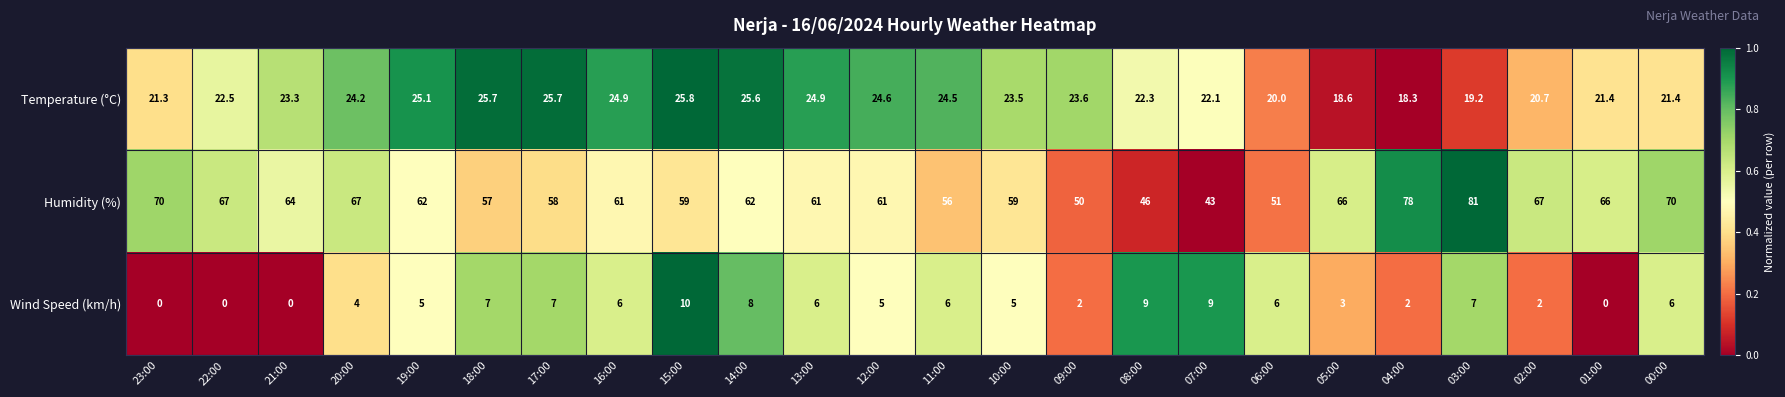

Which series has the largest total across all categories?

Humidity (%)